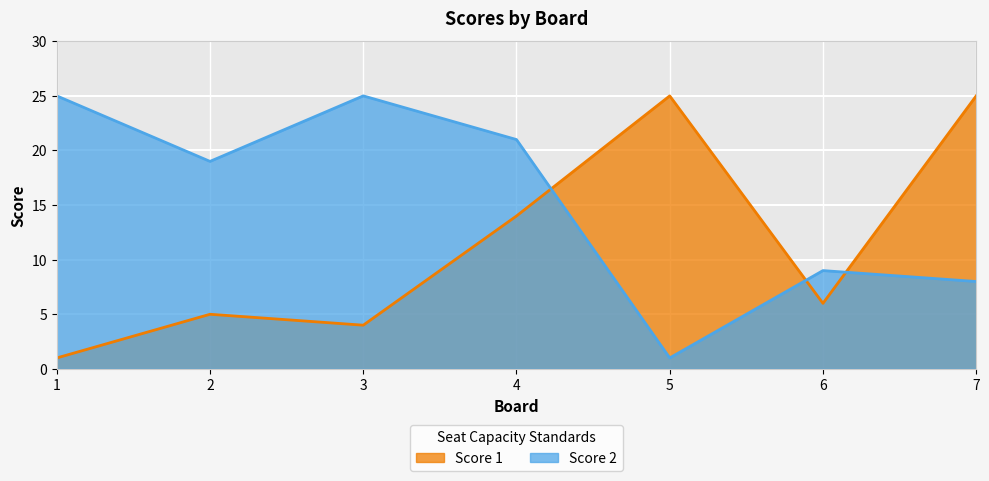

How many intersections are there between Score 1 and Score 2?

3